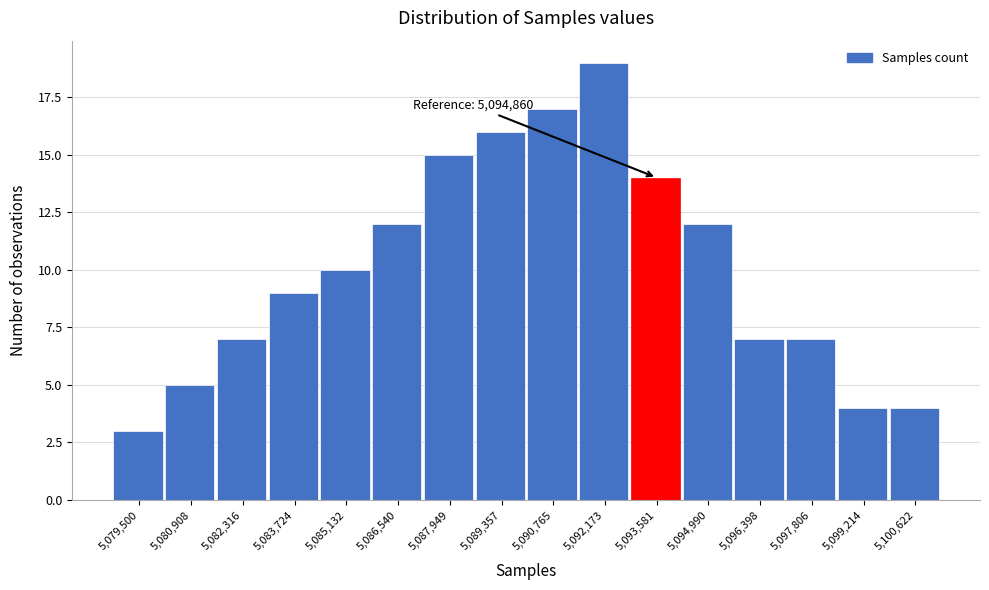

Reading right to left, list all the values displayed in this chart.

5,100,622=4	5,099,214=4	5,097,806=7	5,096,398=7	5,094,990=12	5,093,581=14	5,092,173=19	5,090,765=17	5,089,357=16	5,087,949=15	5,086,540=12	5,085,132=10	5,083,724=9	5,082,316=7	5,080,908=5	5,079,500=3